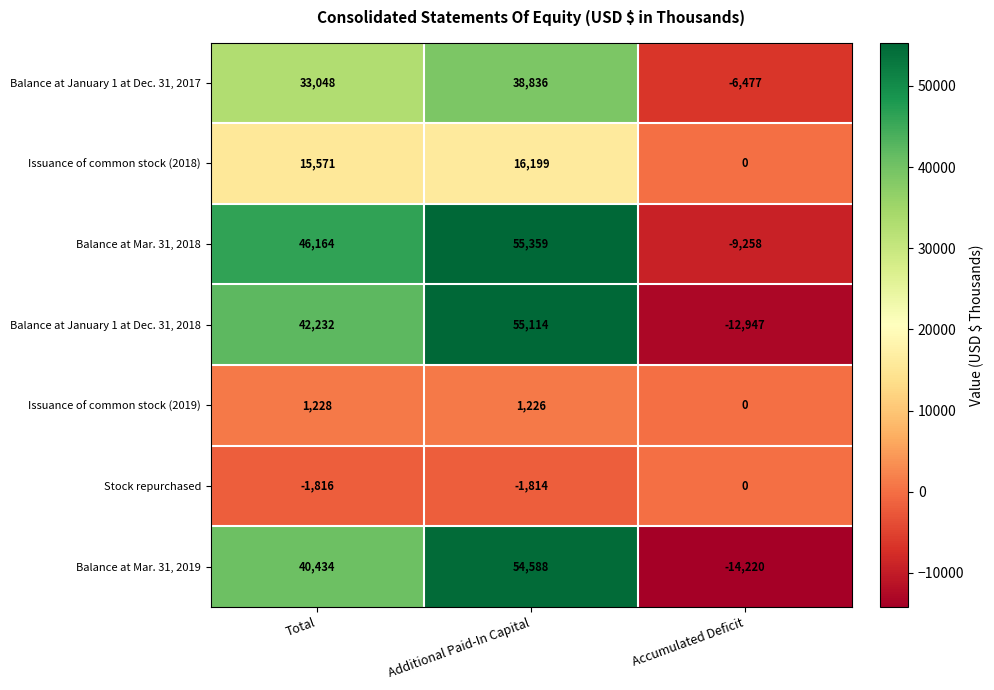

What is the minimum value shown in the chart?

-14220